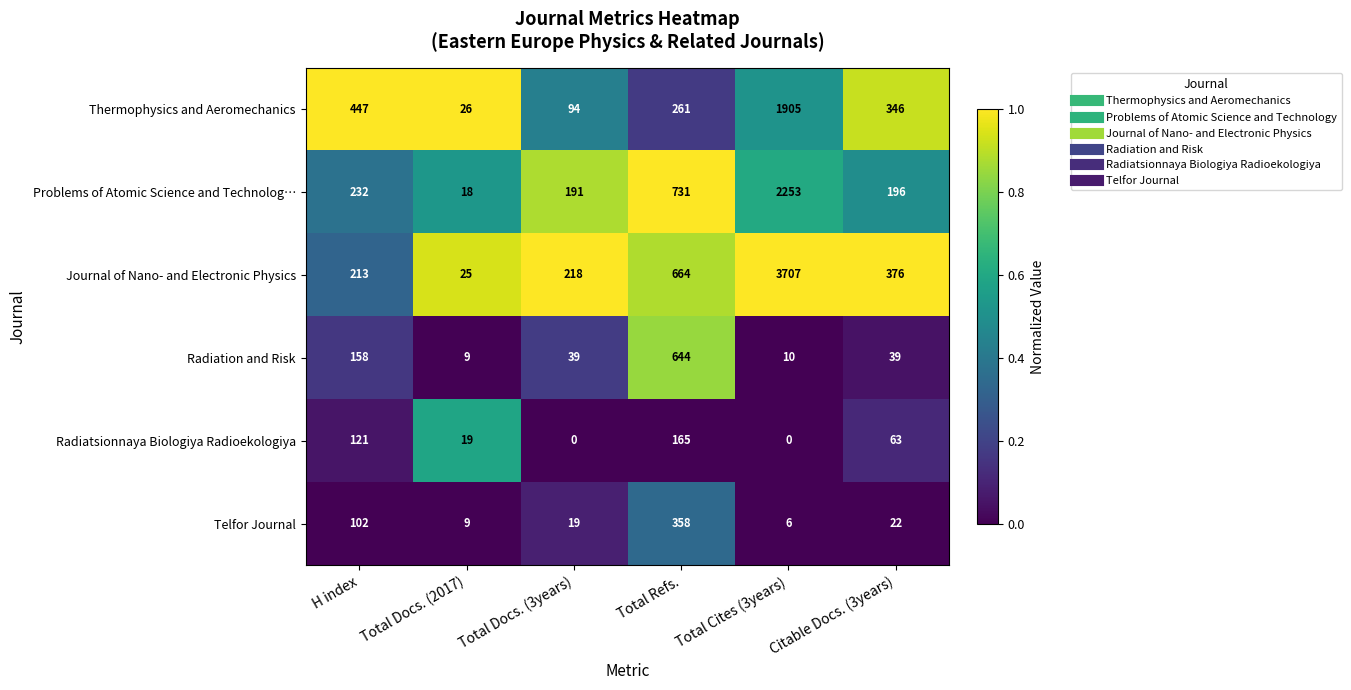

What is the average value of the Radiation and Risk series?

150